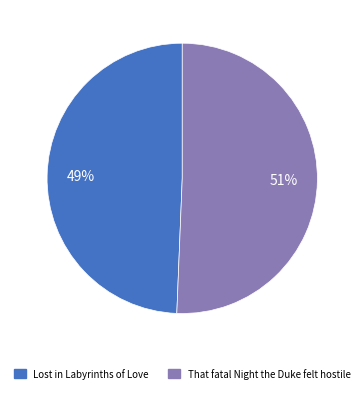

Is it true that That fatal Night the Duke felt hostile is 51% of the pie?

True